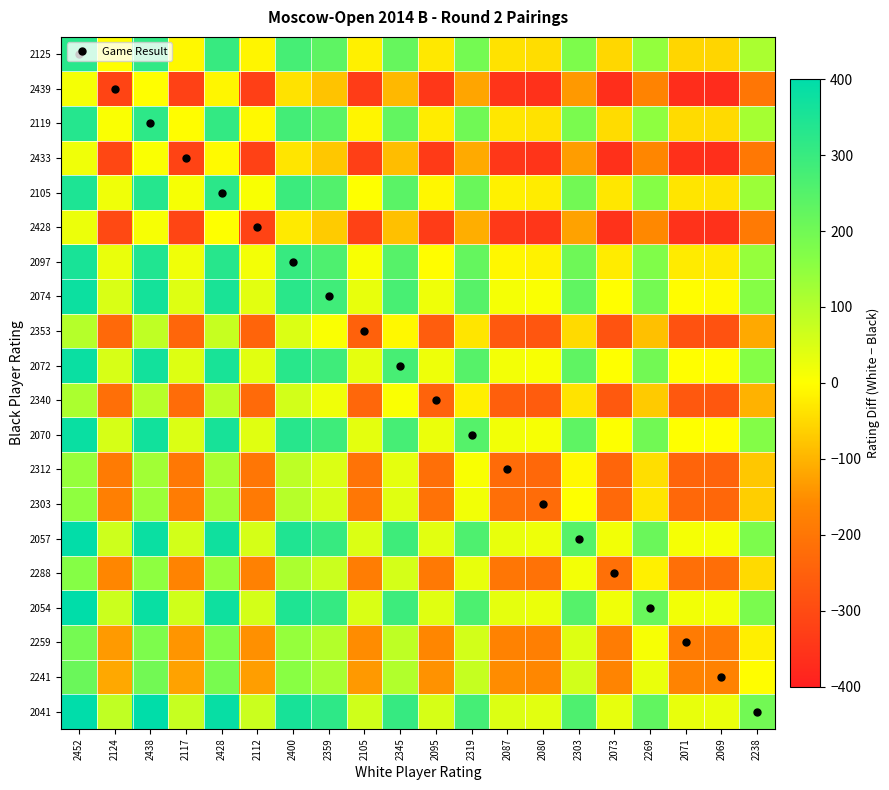

What is the spread (max minus min) of values at 2105?

398